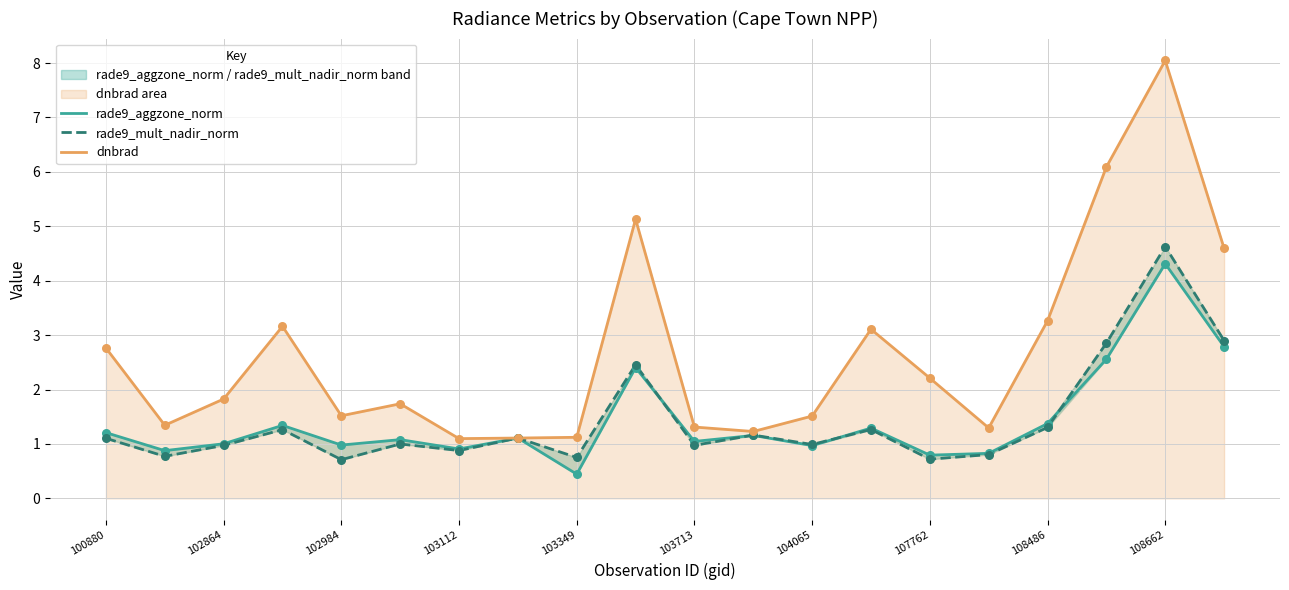

Which series has the largest Y range (max minus min)?

dnbrad